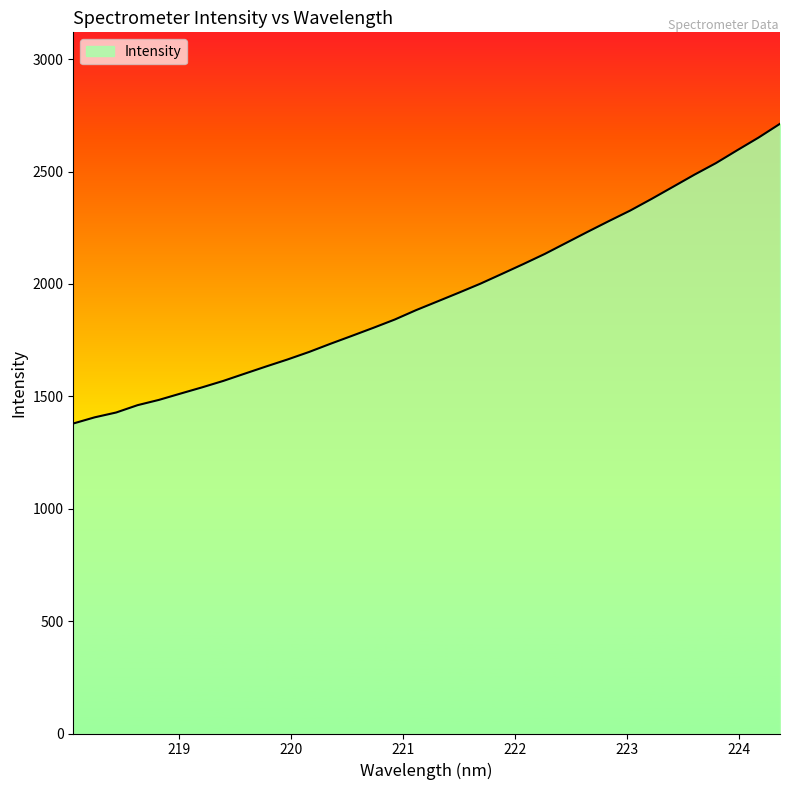

What is the smallest value displayed?

1379.2